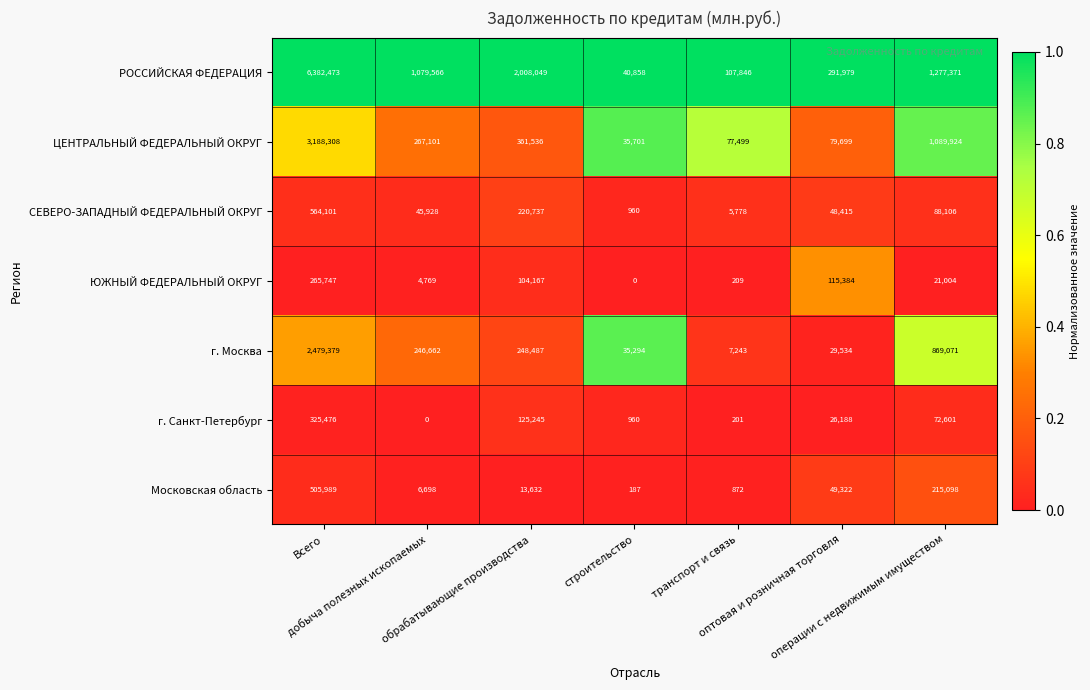

What is the average value of the г. Санкт-Петербург series?

78667